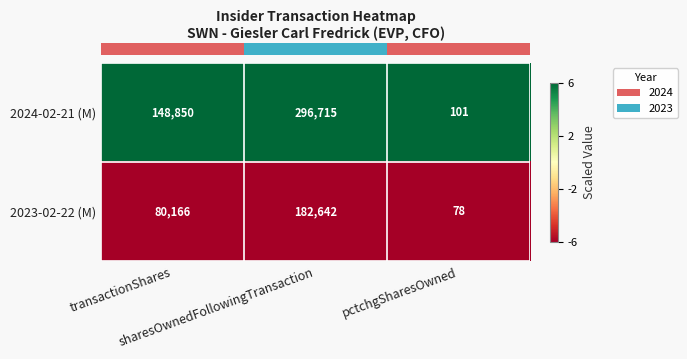

Which series has the largest total across all categories?

2024-02-21 (M)